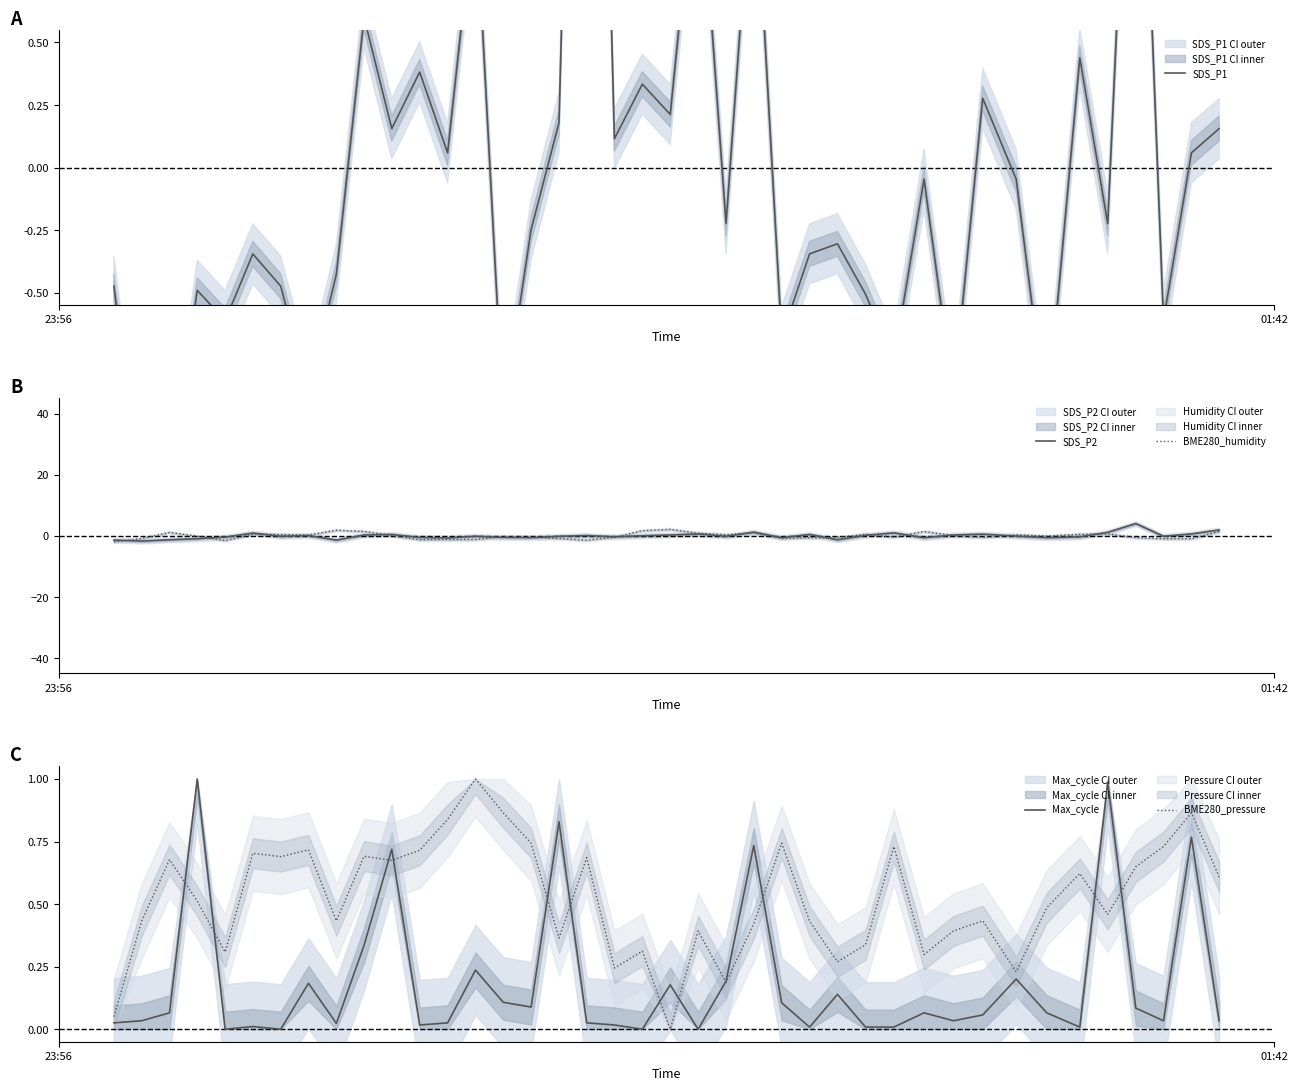

Reading left to right, extract all data points from this chart.

SDS_P1: -0.5	-1.3	-1.3	-0.5	-0.6	-0.3	-0.5	-0.9	-0.4	0.6	0.2	0.4	0.1	1.1	-1.0	-0.2	0.2	4.3	0.1	0.3	0.2	1.3	-0.2	1.3	-0.7	-0.3	-0.3	-0.5	-0.8	-0.0	-0.9	0.3	-0.0	-1.0	0.4	-0.2	2.2	-0.6	0.1	0.2
SDS_P2: -1.4	-1.7	-1.3	-0.9	-0.4	0.9	-0.1	0.1	-1.4	0.3	0.4	-0.5	-0.7	-0.1	-0.5	-0.6	-0.1	0.1	-0.3	0.0	0.3	0.6	-0.1	1.2	-0.6	0.4	-1.3	0.2	1.0	-0.6	0.3	0.5	-0.1	-0.6	-0.3	1.1	4.0	-0.1	0.6	1.9
BME280_humidity: -1.9	-0.9	1.1	-0.1	-1.5	0.5	0.4	0.3	1.8	1.4	0.1	-1.3	-1.2	-1.2	-0.2	-0.4	-0.9	-1.4	-0.5	1.7	2.1	0.8	0.4	1.0	-0.8	-0.6	-0.5	0.5	-0.4	1.4	0.1	-0.5	0.3	-0.1	0.5	0.6	-0.6	-0.9	-0.9	1.5
Max_cycle: 0.0	0.0	0.1	1.0	0.0	0.0	0.0	0.2	0.0	0.3	0.7	0.0	0.0	0.2	0.1	0.1	0.8	0.0	0.0	0.0	0.2	0.0	0.2	0.7	0.1	0.0	0.1	0.0	0.0	0.1	0.0	0.1	0.2	0.1	0.0	1.0	0.1	0.0	0.8	0.0
BME280_pressure: 0.1	0.4	0.7	0.5	0.3	0.7	0.7	0.7	0.4	0.7	0.7	0.7	0.8	1.0	0.9	0.7	0.4	0.7	0.2	0.3	0.0	0.4	0.2	0.4	0.7	0.4	0.3	0.3	0.7	0.3	0.4	0.4	0.2	0.5	0.6	0.5	0.6	0.7	0.9	0.6